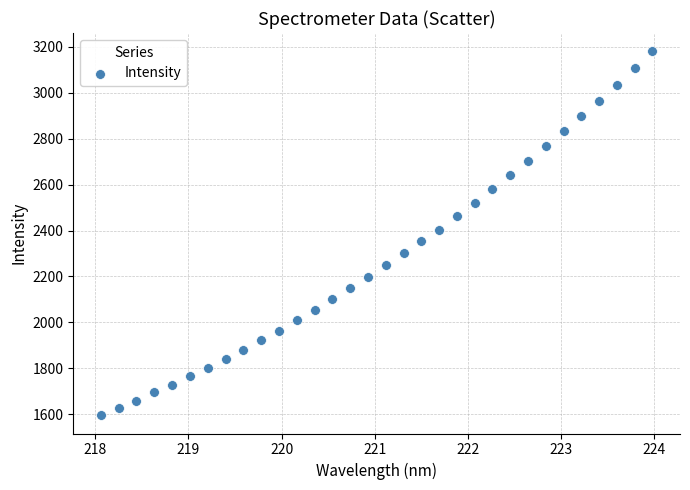

What is the range of X values (max minus min)?

5.9